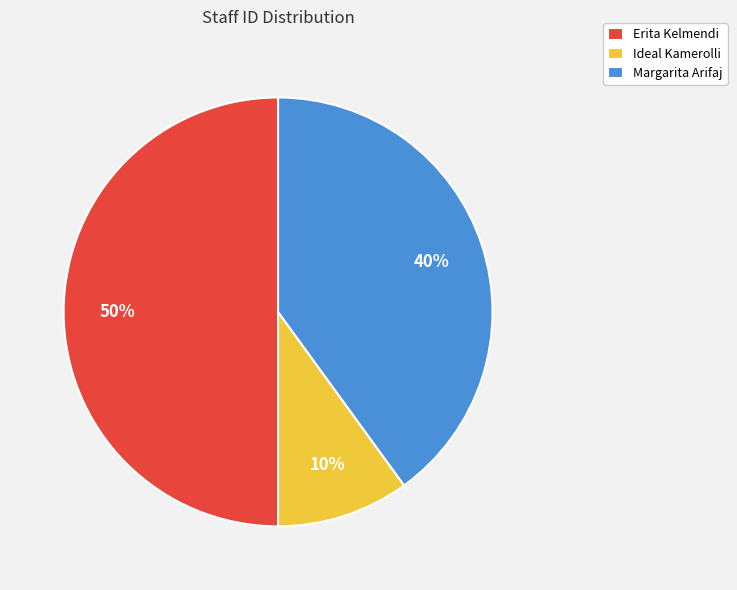

True or false: Erita Kelmendi accounts for 50% of the total.

True